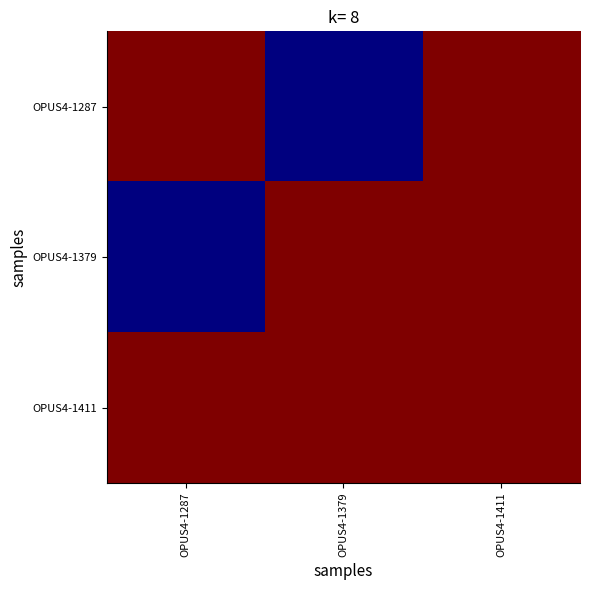

Which series has the largest total across all categories?

OPUS4-1411